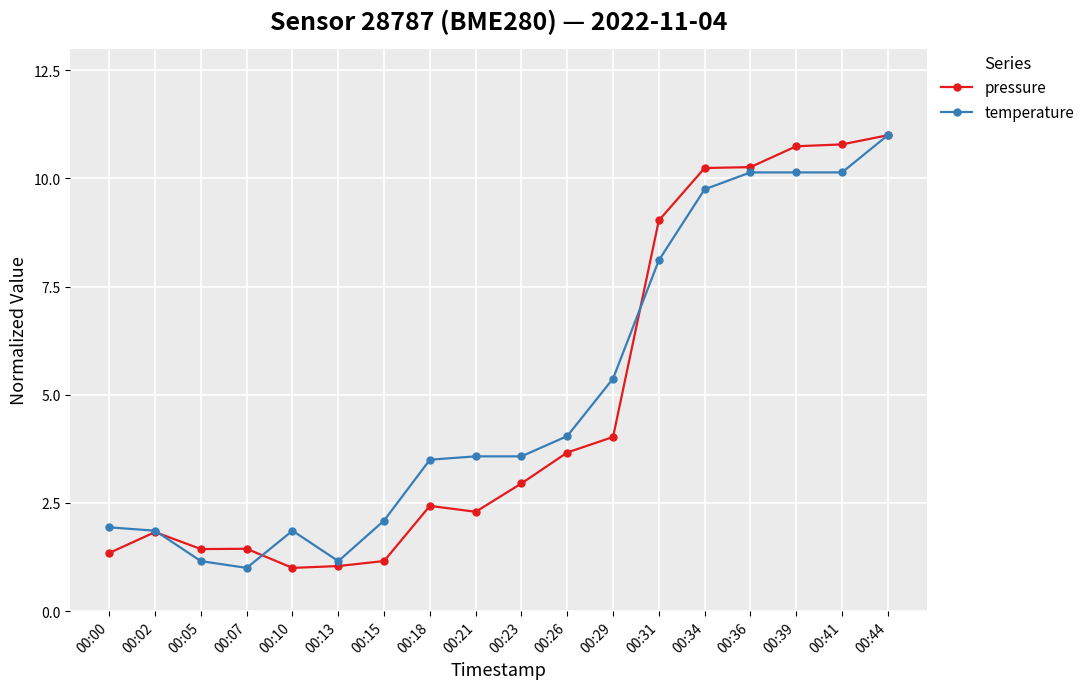

At 00:41, list the series in order from smallest to largest.

temperature, pressure